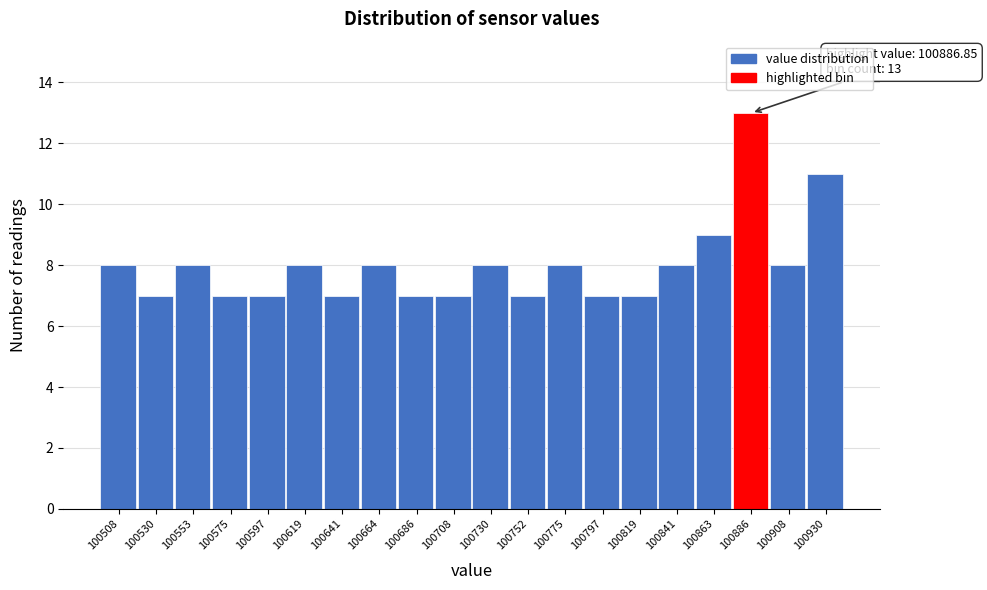

Reading left to right, list all the values displayed in this chart.

8	7	8	7	7	8	7	8	7	7	8	7	8	7	7	8	9	13	8	11